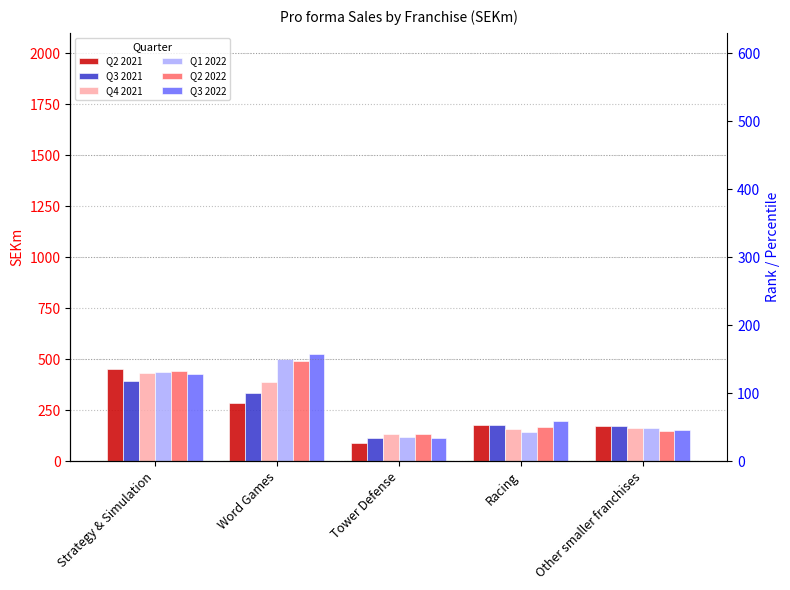

What value does the Q1 2022 series have at Word Games?

498.6